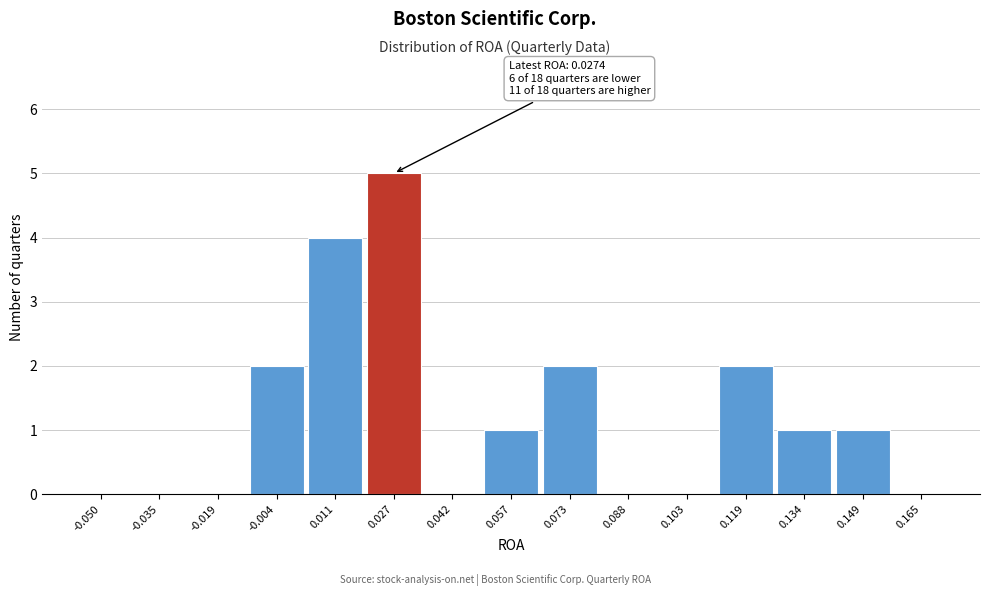

Reading right to left, what are all the values shown in this chart?

0.165=0	0.149=1	0.134=1	0.119=2	0.103=0	0.088=0	0.073=2	0.057=1	0.042=0	0.027=5	0.011=4	-0.004=2	-0.019=0	-0.035=0	-0.050=0